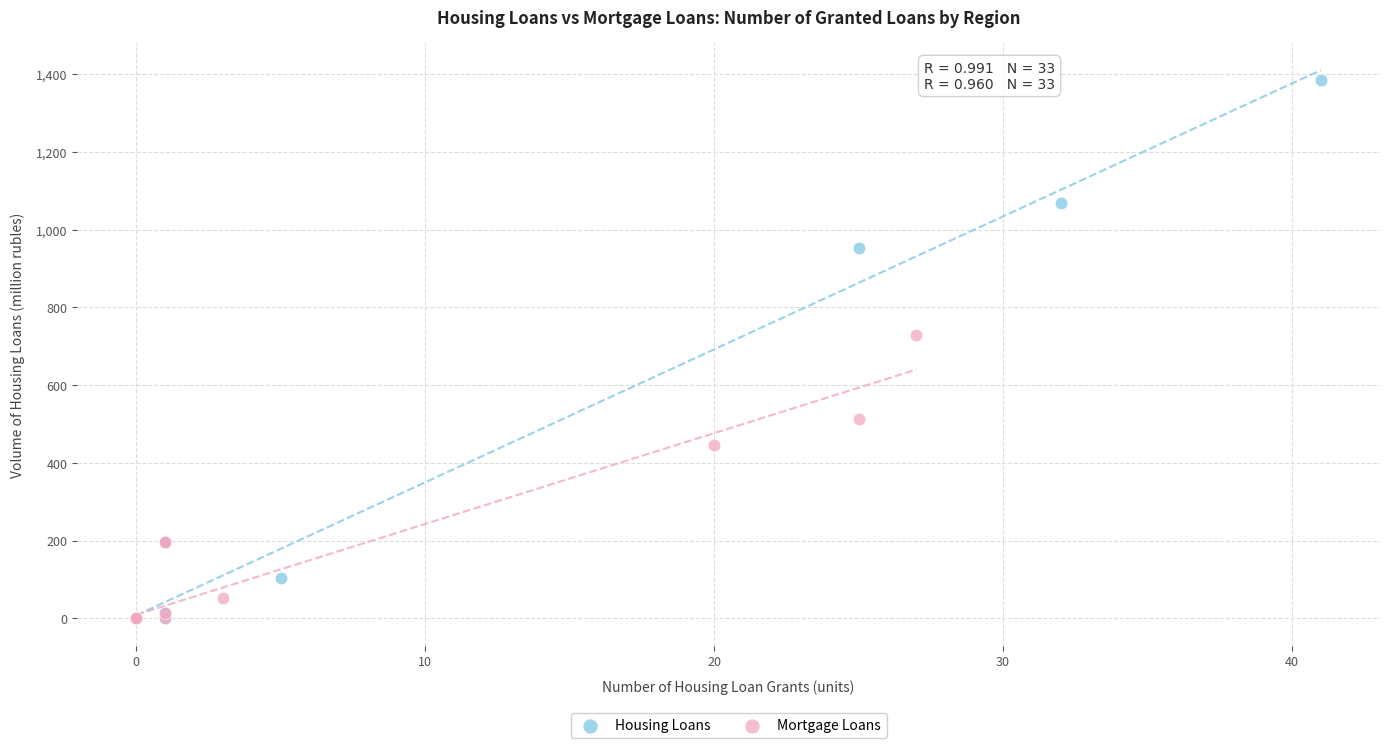

Which series contains the highest Y value?

Housing Loans